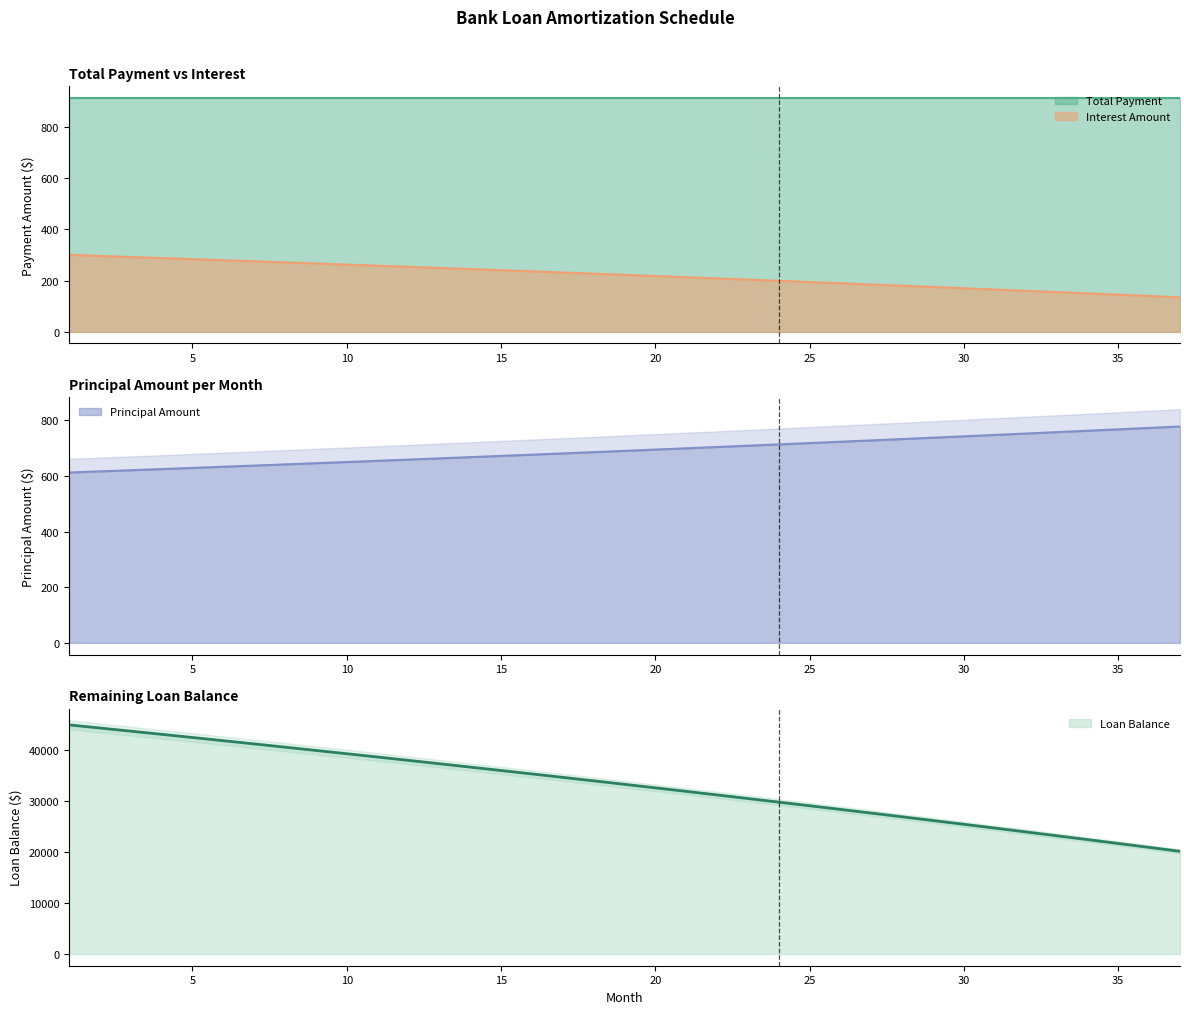

Does the chart display data point markers on the line(s)?

No